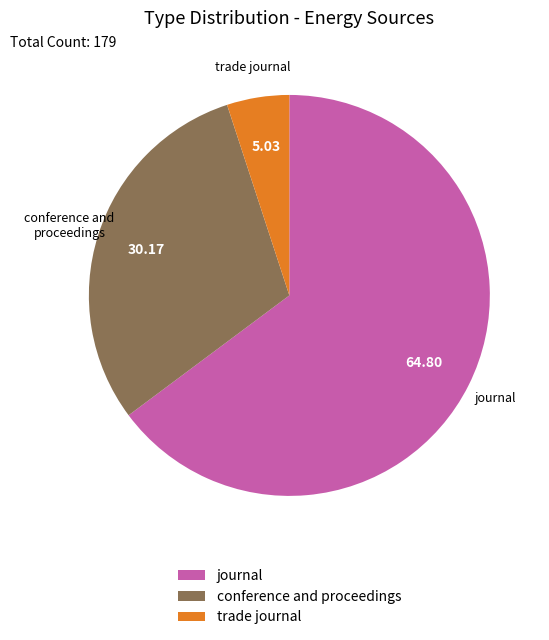

Which category accounts for the majority?

journal